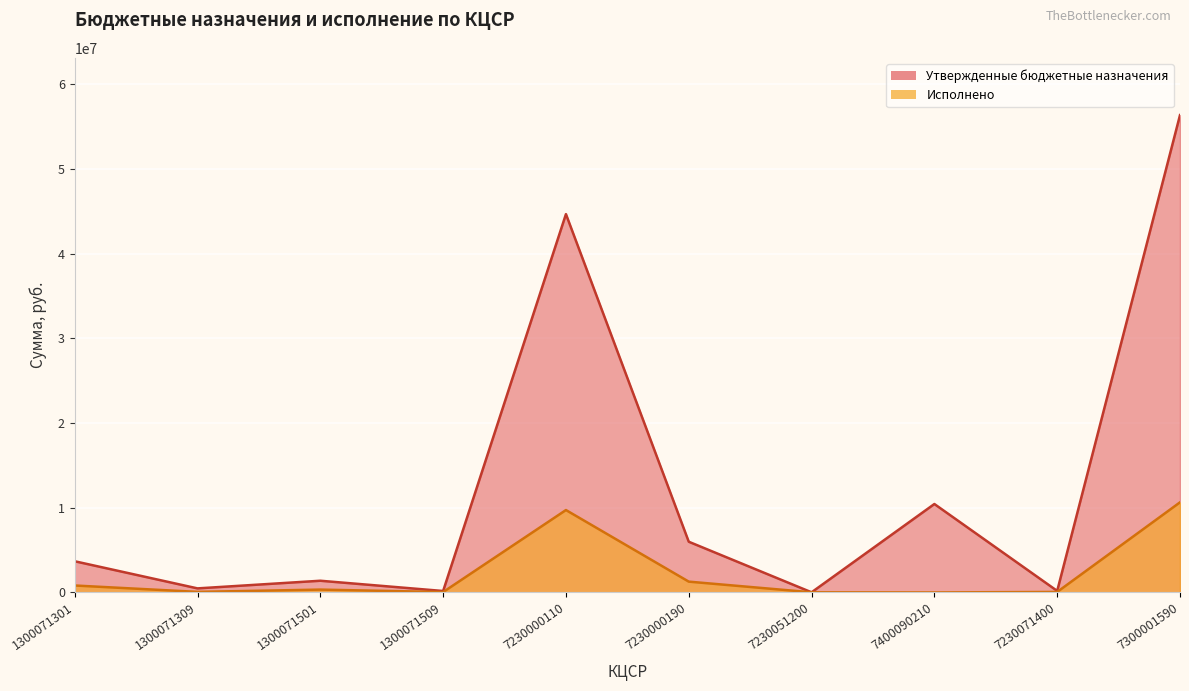

Count the number of data series in this chart.

2